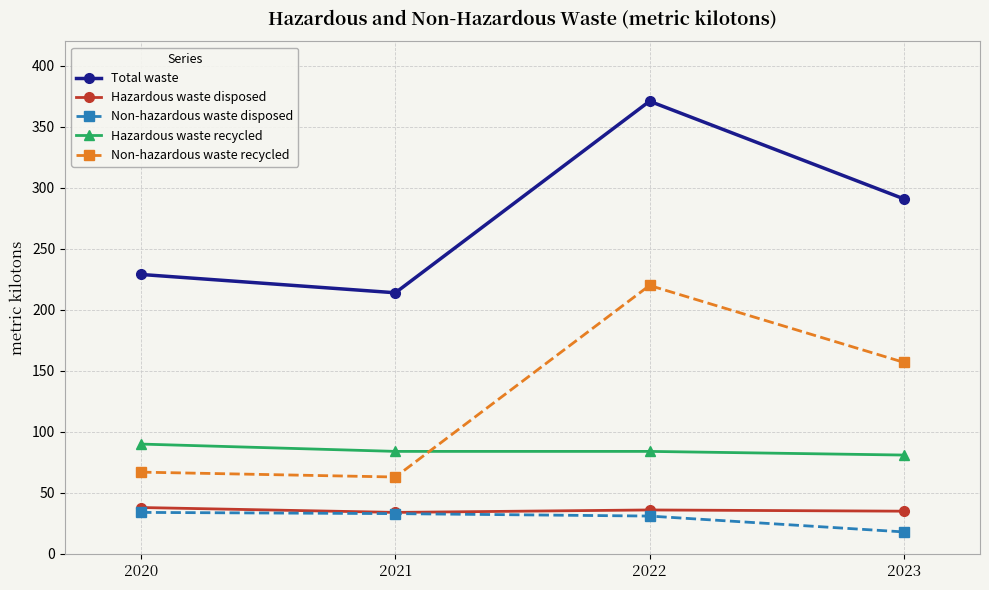

Which category has the lowest value across all series?

2023